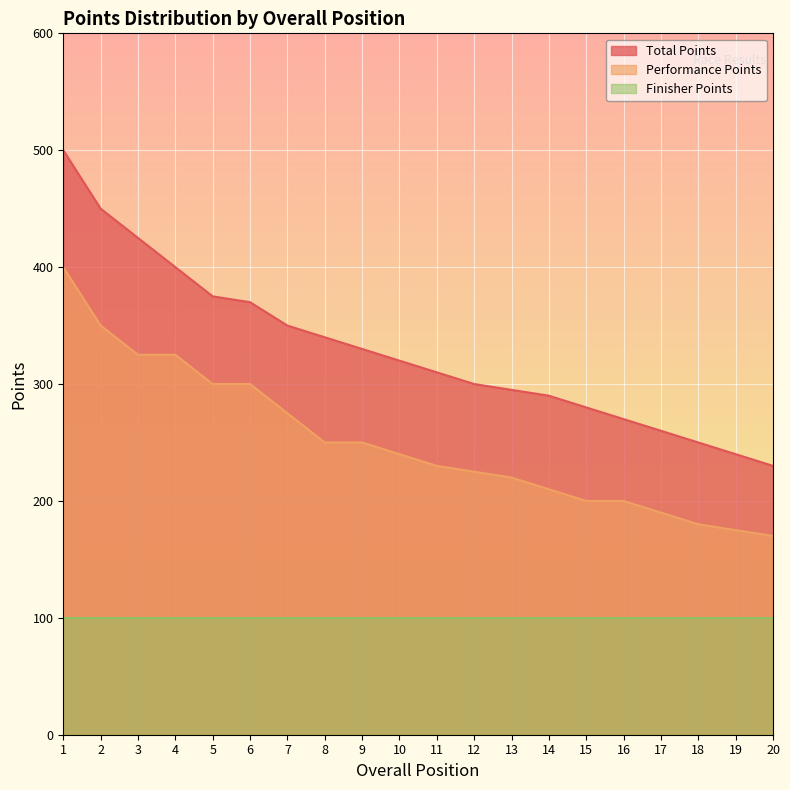

The Performance Points series shows 180 at 18. True or false?

True